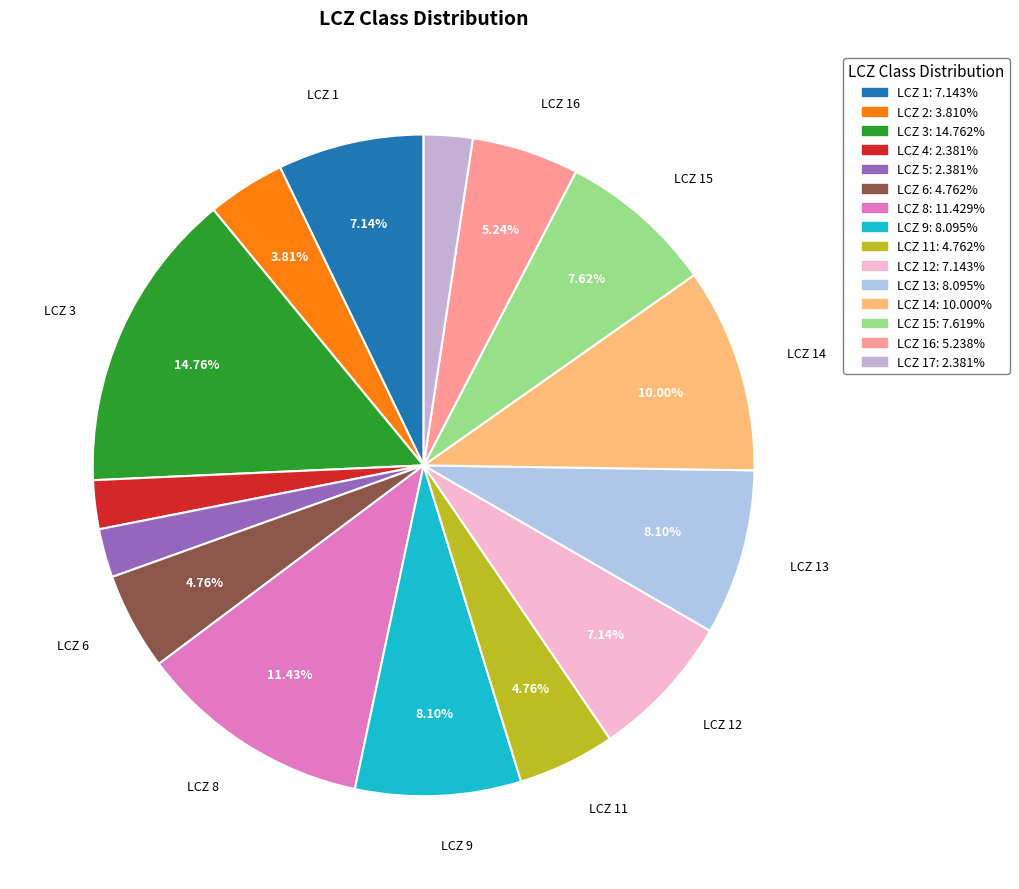

Count the number of slices in the pie.

15